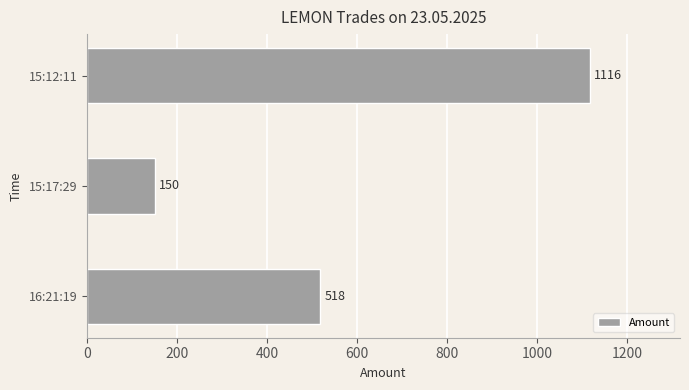

What is the maximum value shown in the chart?

1116